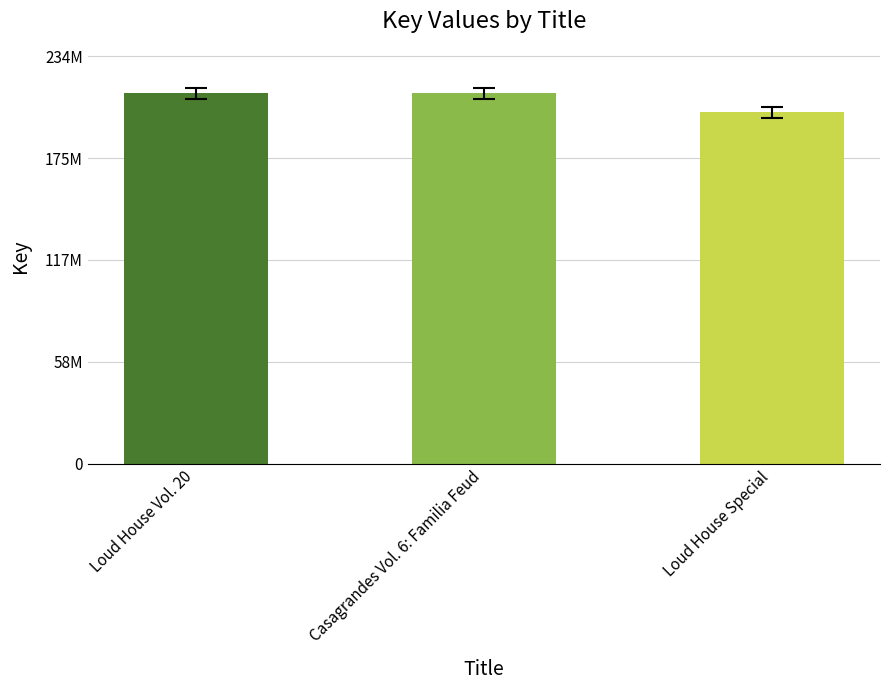

Between Casagrandes Vol. 6: Familia Feud and Loud House Vol. 20, which is larger?

Loud House Vol. 20